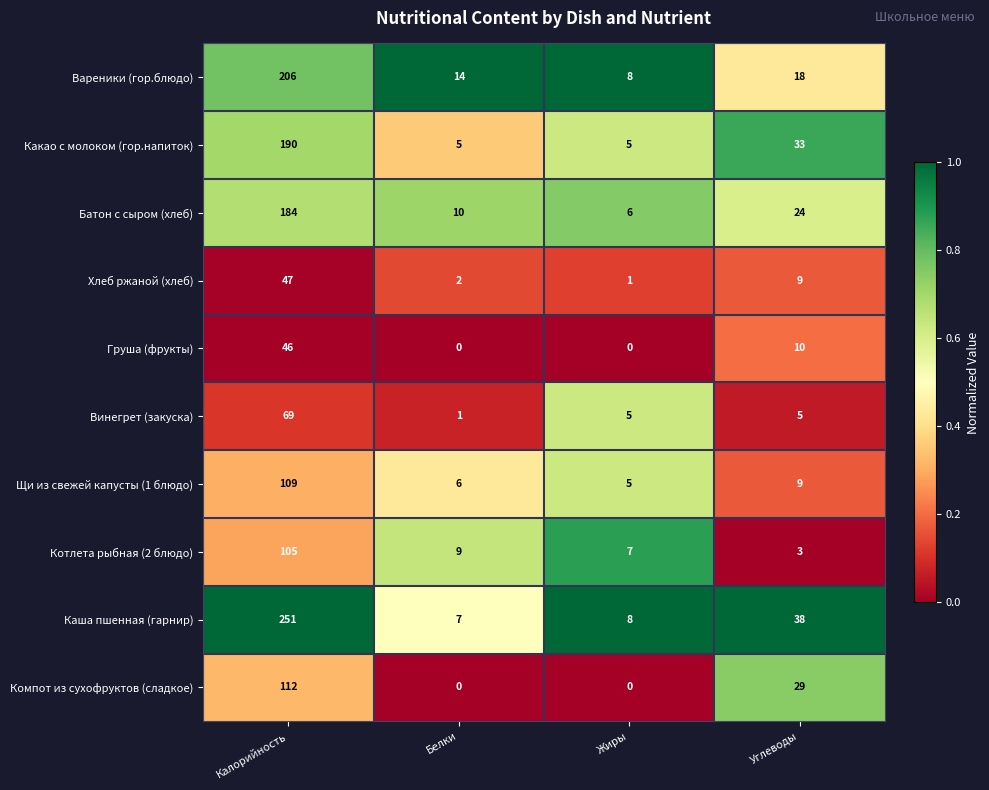

At which category is the sum across all series the highest?

Калорийность